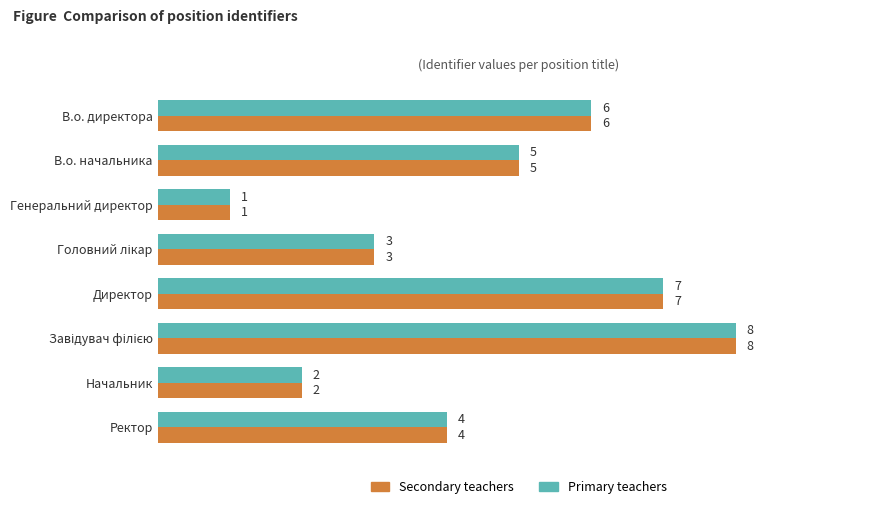

What is the maximum value shown in the chart?

8